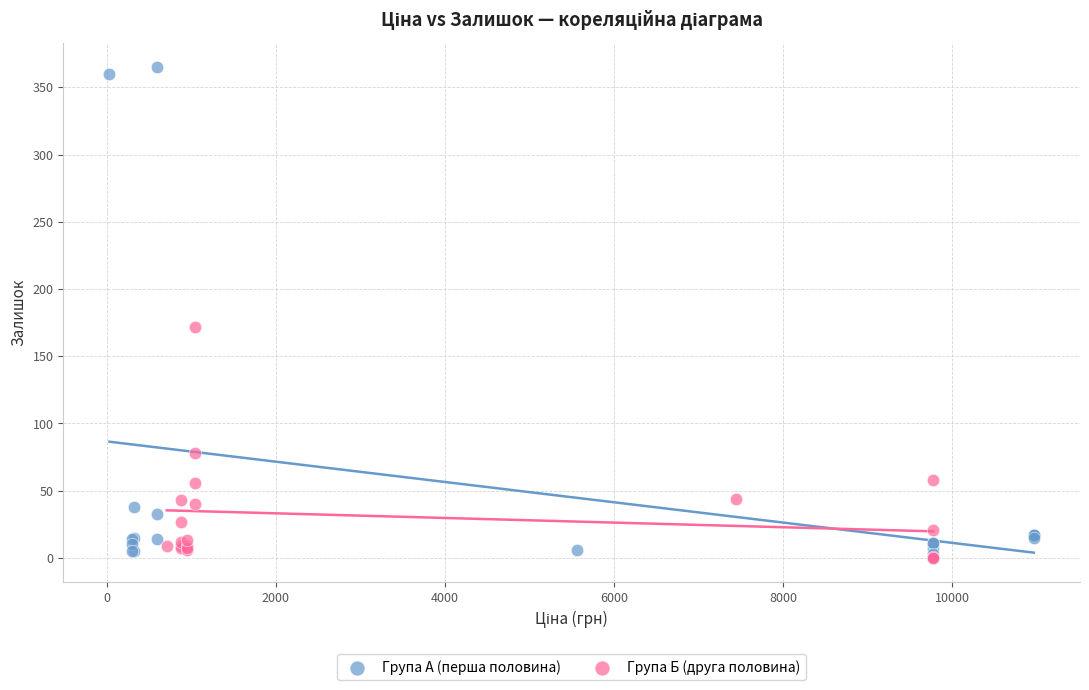

Which series has the largest Y range (max minus min)?

Група А (перша половина)